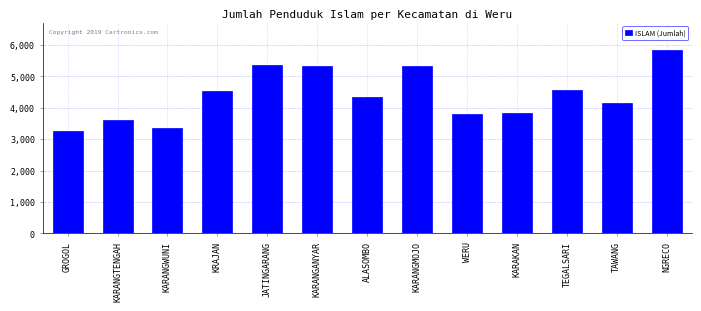

Approximately how many times larger is the value at KARANGMOJO compared to KRAJAN?

1.2